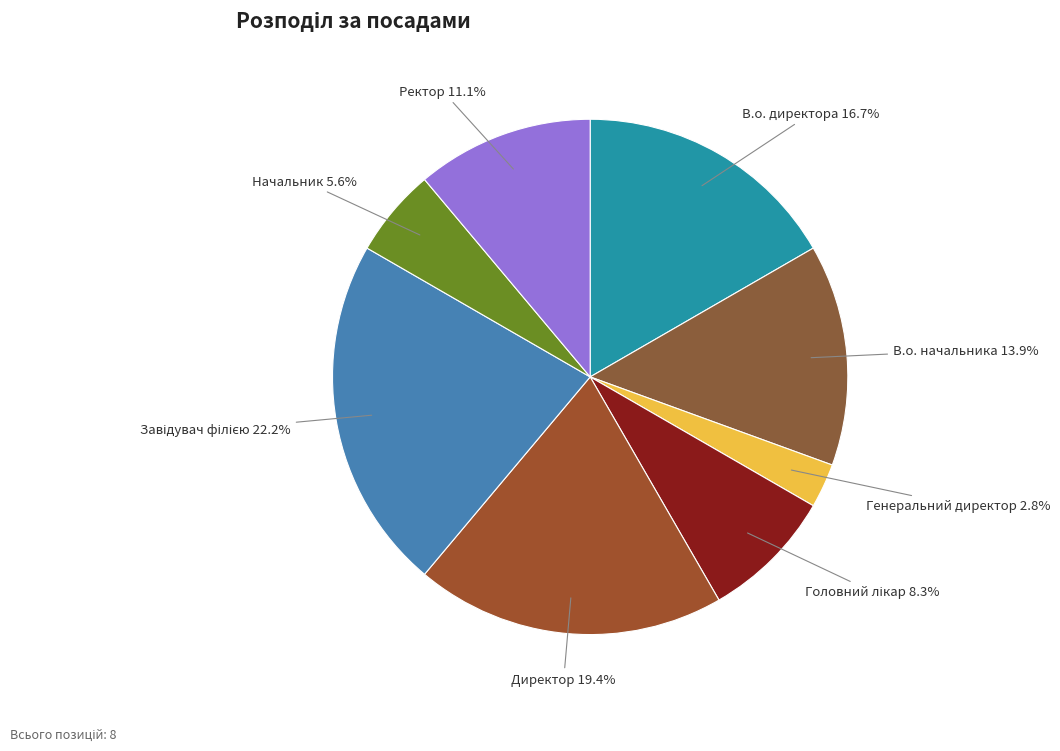

Does any single category account for the majority?

No